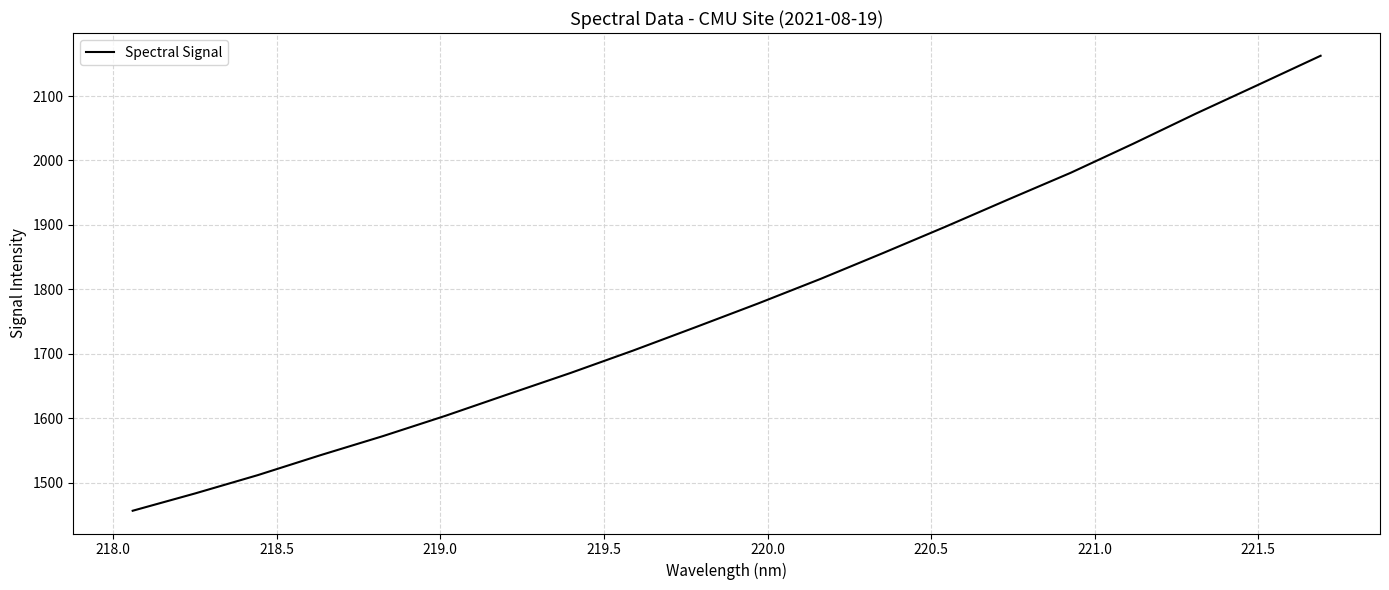

What is the difference between the maximum and minimum values?

706.4